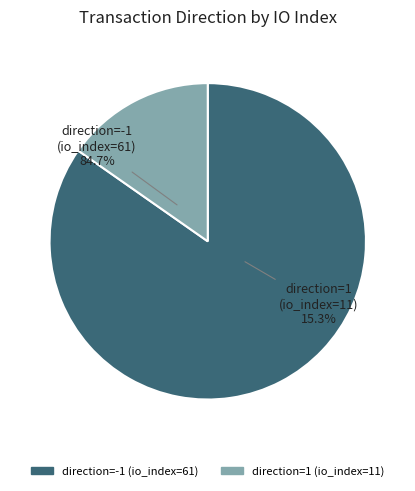

Count the number of slices in the pie.

2